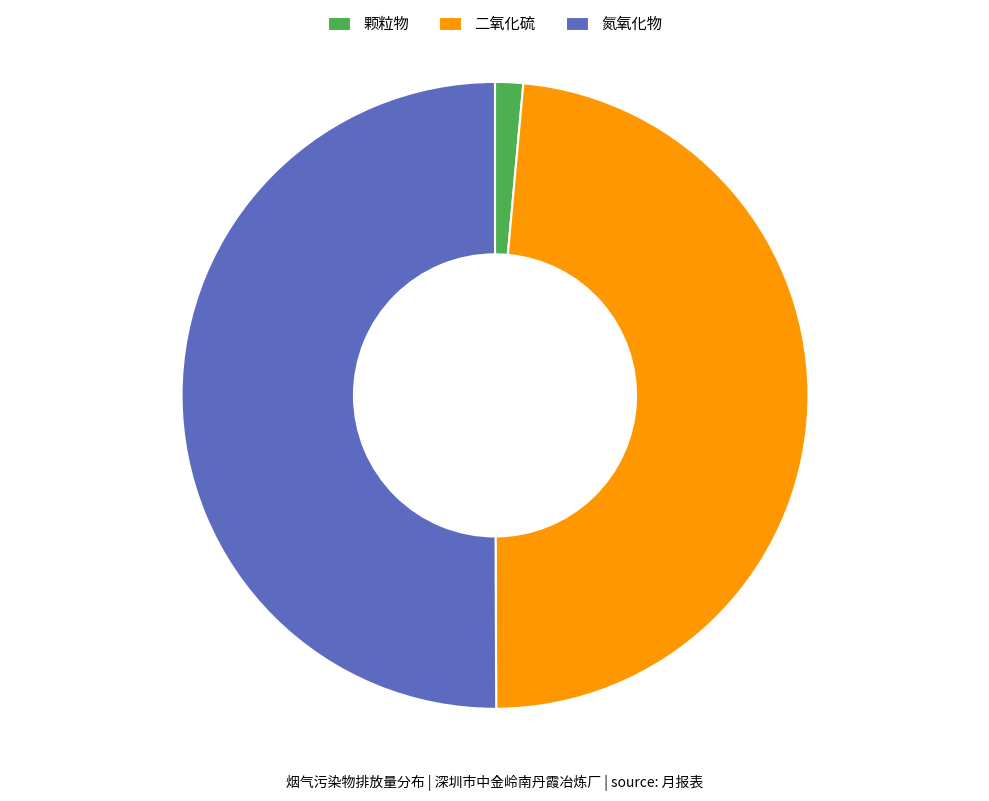

Which has a higher value, 二氧化硫 or 颗粒物?

二氧化硫